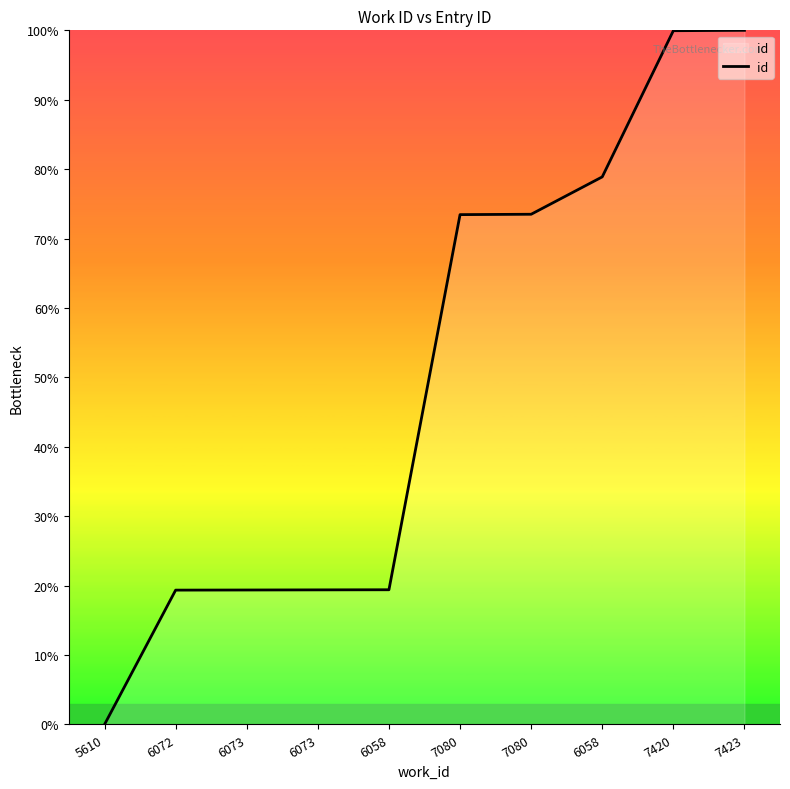

Reading left to right, what are all the values shown in this chart?

5610=0.0	6072=19.4	6073=19.4	6073=19.4	6058=19.4	7080=73.4	7080=73.5	6058=78.9	7420=99.9	7423=100.0